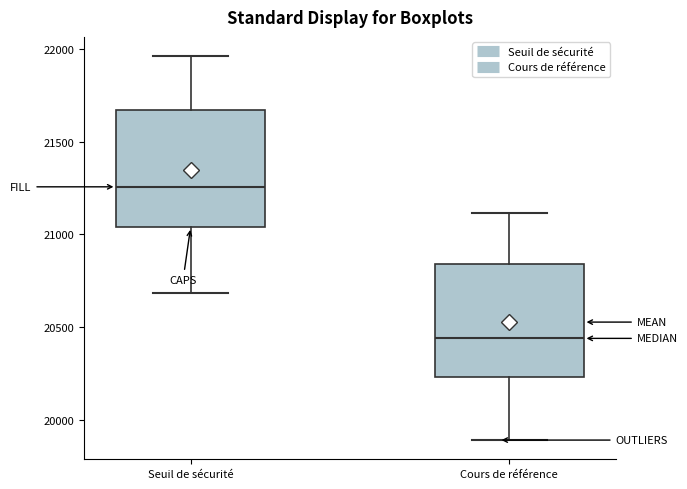

Which box has the highest median line?

Seuil de sécurité